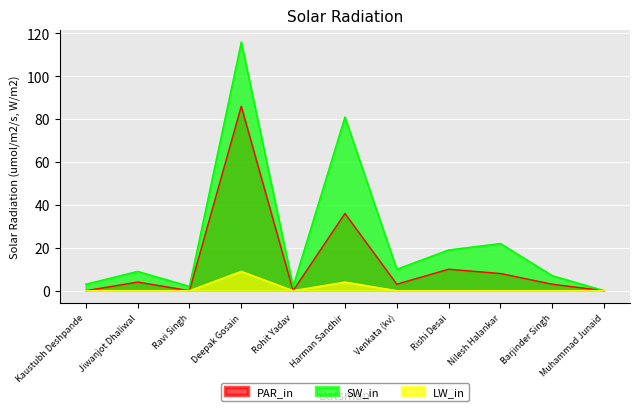

Where is PAR_in nearest to the value 43?

Harman Sandhir